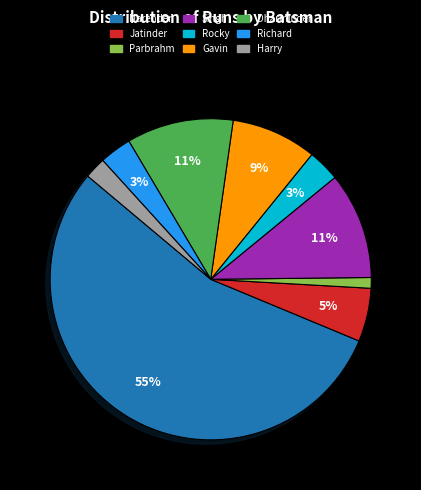

Is there any slice that represents more than half of the pie?

Yes